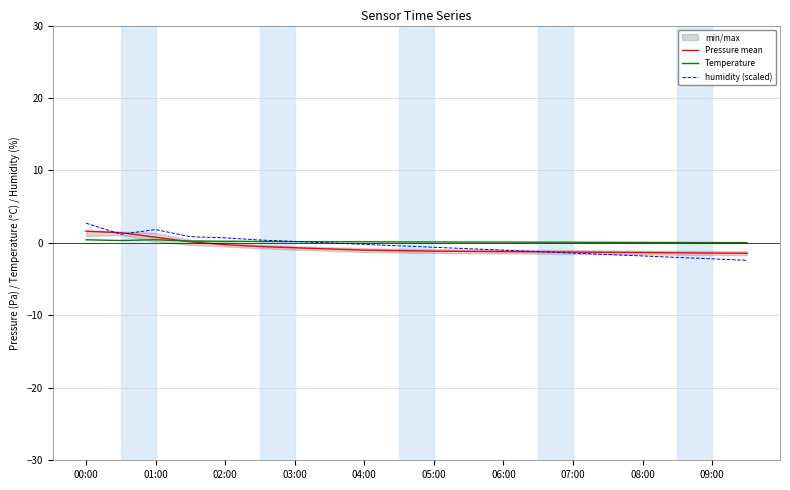

Reading right to left, transcribe all the data shown in this chart.

Pressure mean: -1.4	-1.4	-1.4	-1.3	-1.3	-1.3	-1.2	-1.2	-1.2	-1.1	-1.1	-1.0	-0.8	-0.7	-0.5	-0.2	0.2	0.8	1.4	1.6
Temperature: 0.0	0.1	0.1	0.1	0.1	0.1	0.1	0.1	0.1	0.1	0.1	0.1	0.2	0.2	0.2	0.2	0.2	0.4	0.3	0.4
humidity (scaled): -2.4	-2.2	-2.0	-1.8	-1.6	-1.4	-1.2	-1.0	-0.8	-0.6	-0.4	-0.2	0.0	0.2	0.4	0.7	0.9	1.8	1.2	2.7